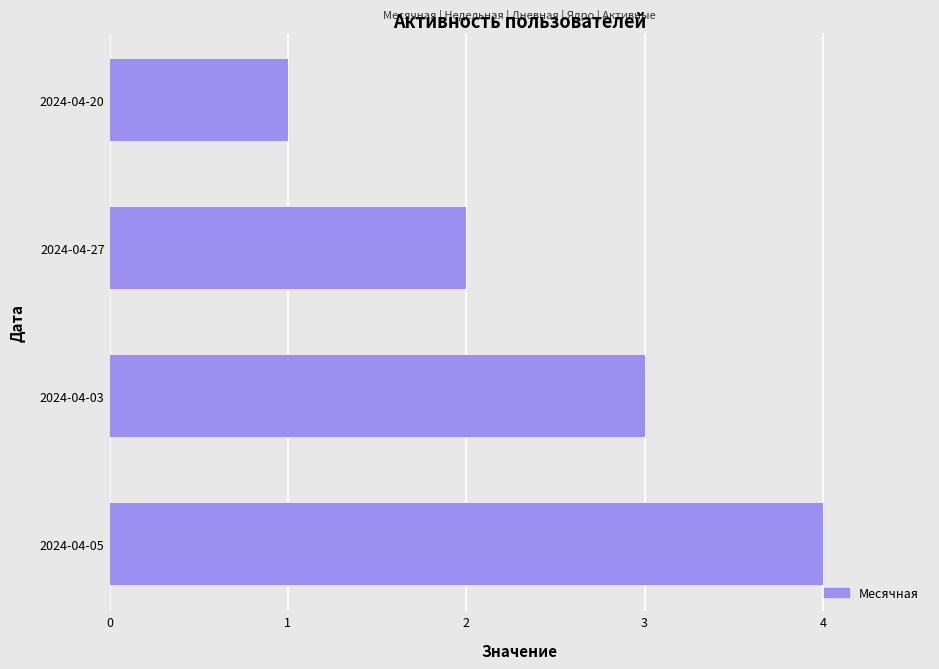

How many bars are there in total?

4